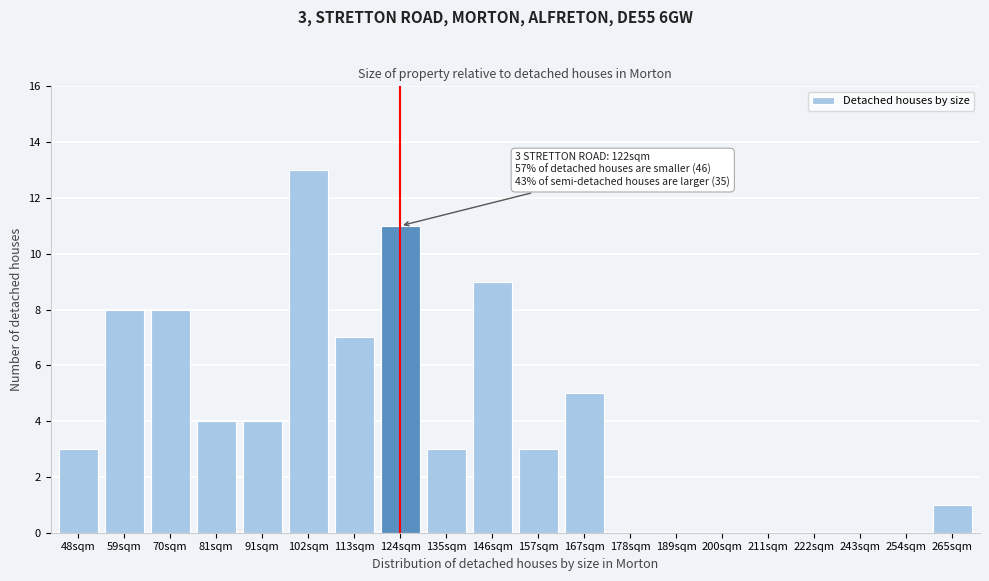

Reading right to left, what are all the values shown in this chart?

265sqm=1	254sqm=0	243sqm=0	222sqm=0	211sqm=0	200sqm=0	189sqm=0	178sqm=0	167sqm=5	157sqm=3	146sqm=9	135sqm=3	124sqm=11	113sqm=7	102sqm=13	91sqm=4	81sqm=4	70sqm=8	59sqm=8	48sqm=3